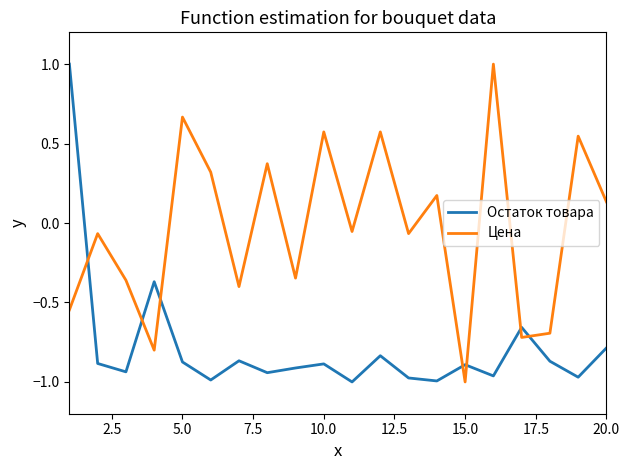

What is the difference between the maximum and minimum values in the Остаток товара series?

2.0